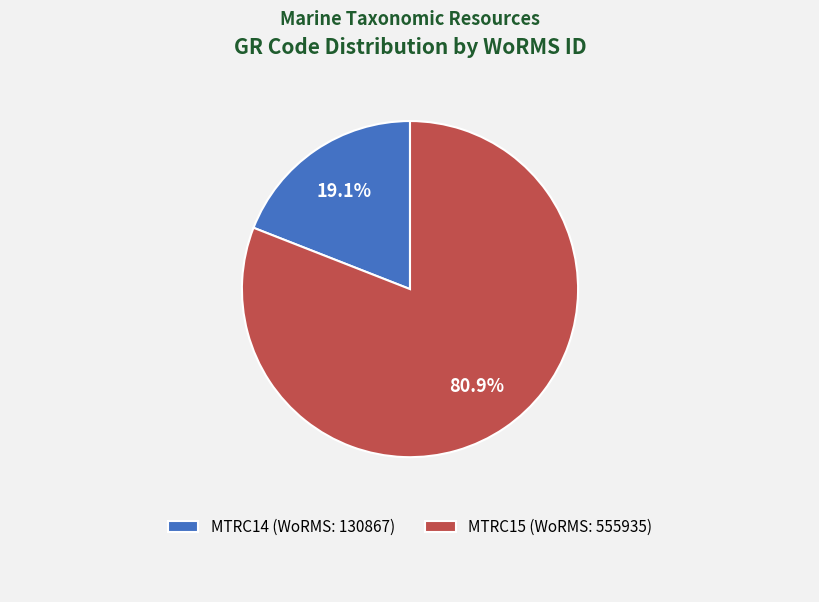

Which category has the biggest portion of the pie?

MTRC15